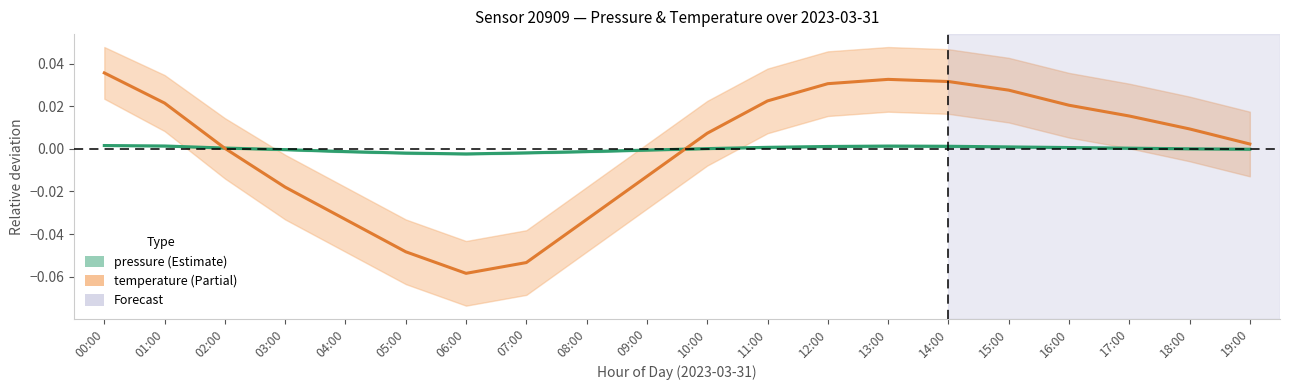

Which series has the largest total across all categories?

pressure